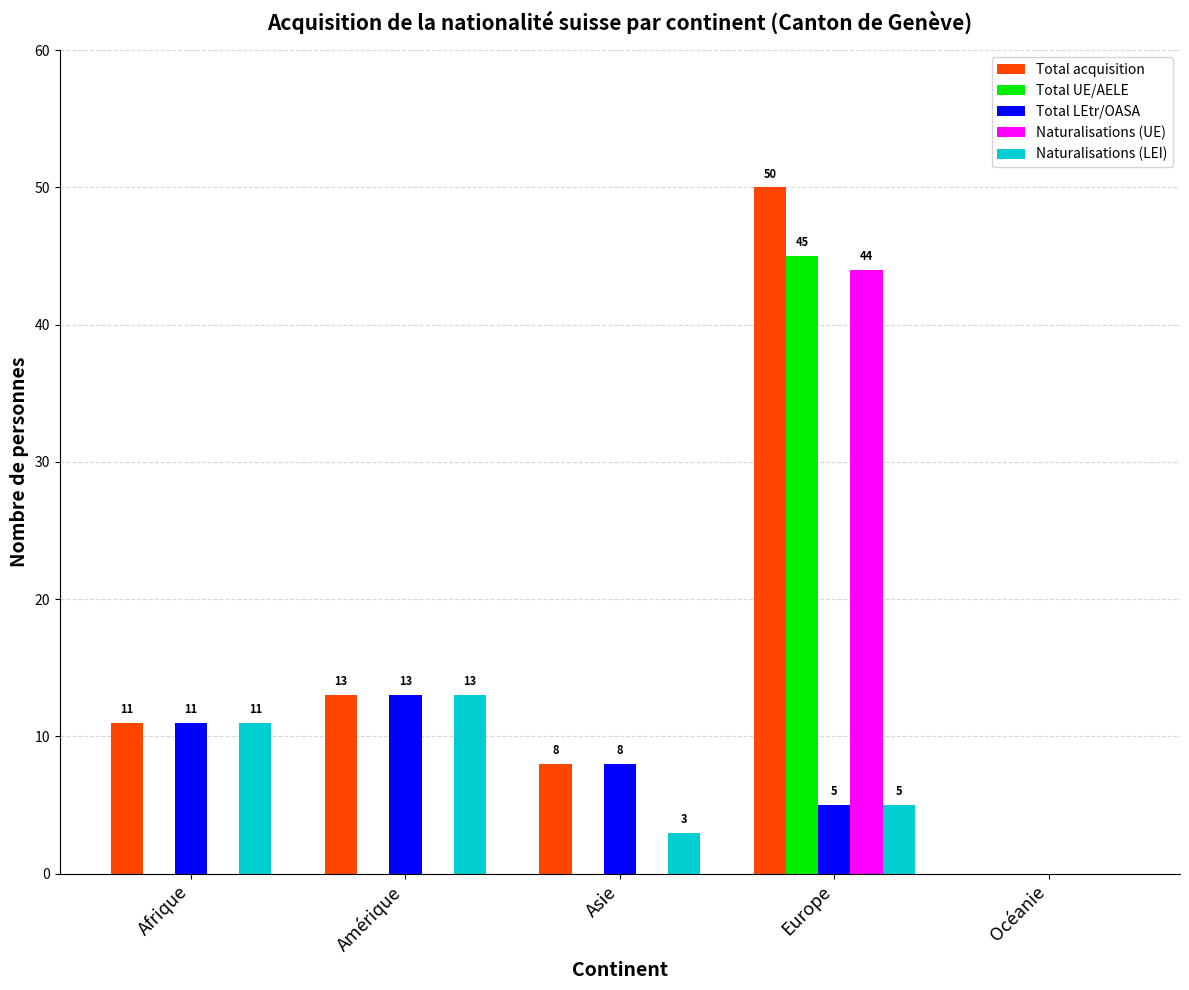

At which category does the chart reach its peak across all series?

Europe